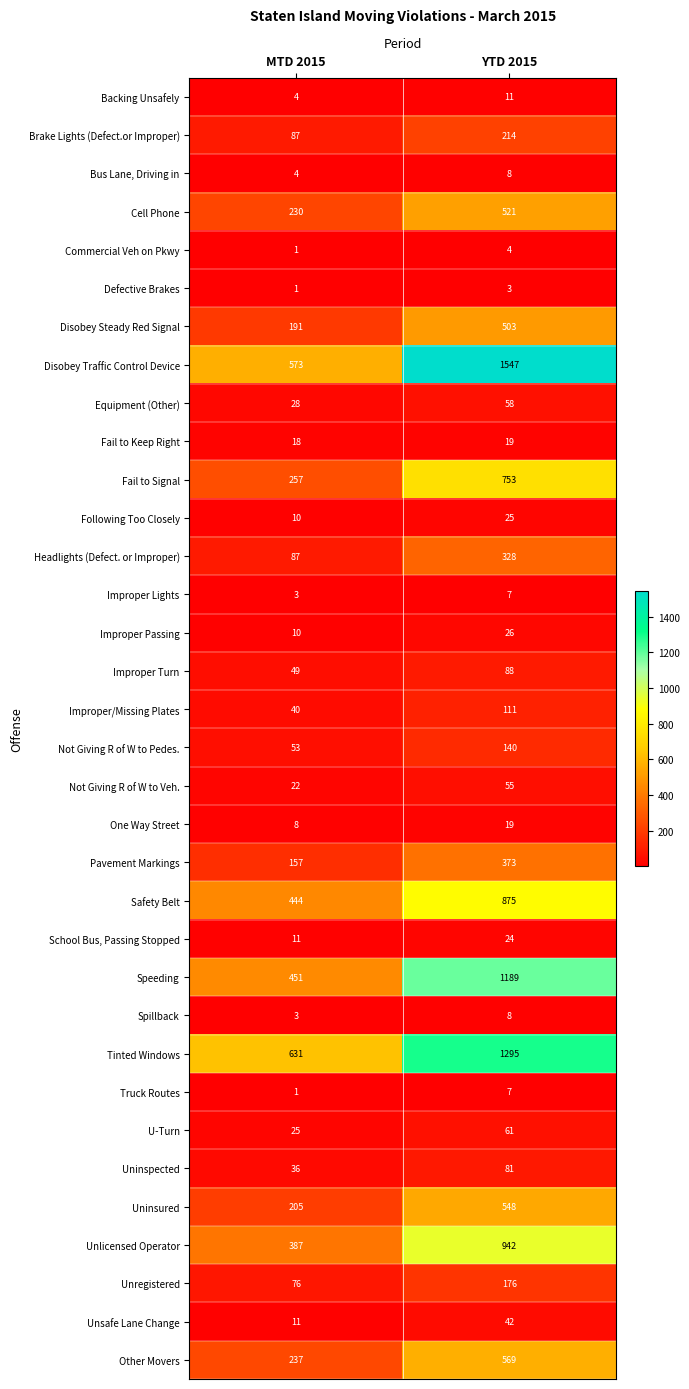

What is the average value of the Improper/Missing Plates series?

76